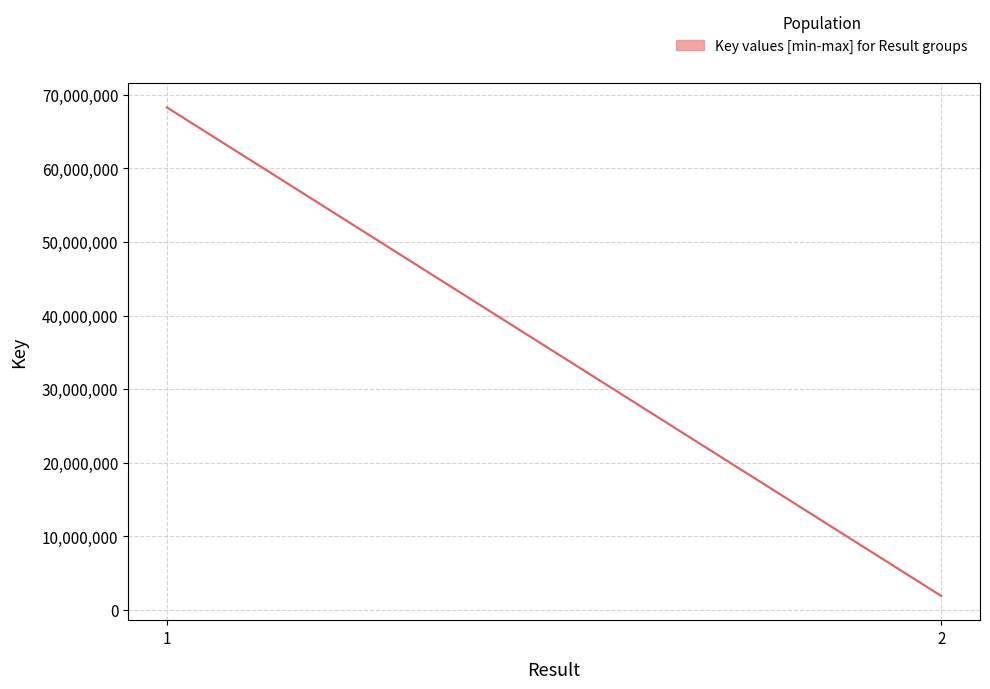

Is it true that the value at 2 is 1912564?

True